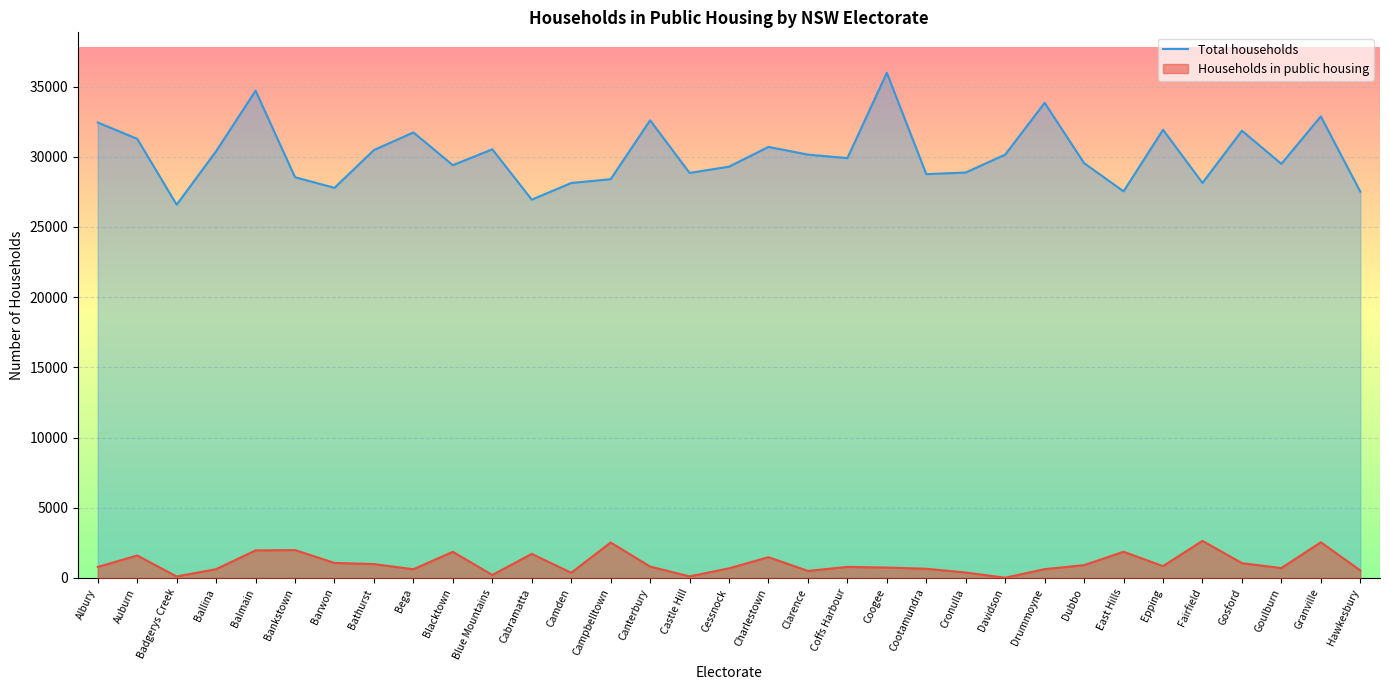

At which category is the sum across all series the highest?

Coogee